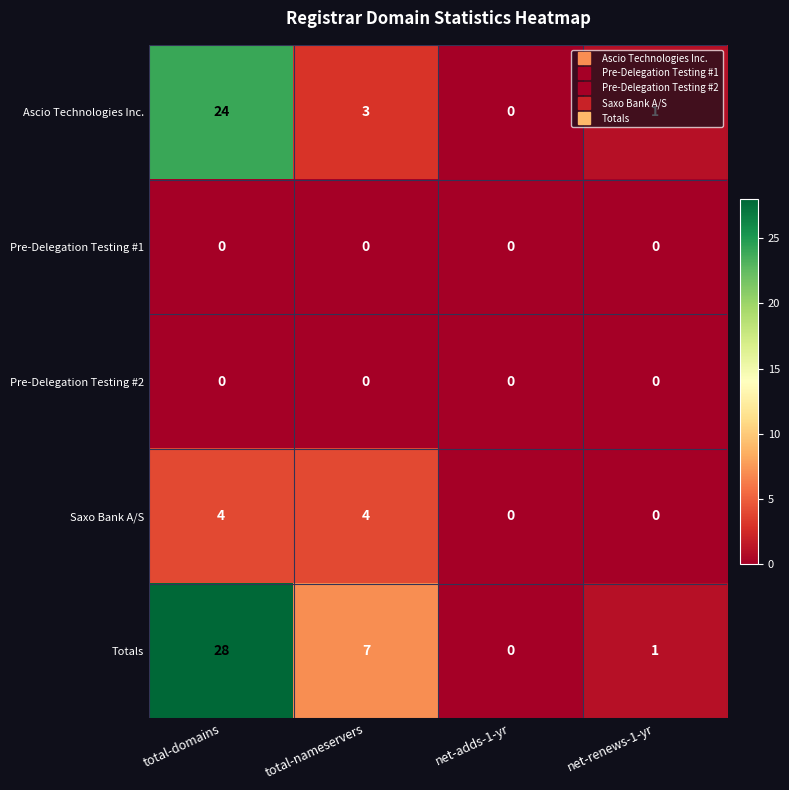

What is the spread (max minus min) of values at net-renews-1-yr?

1